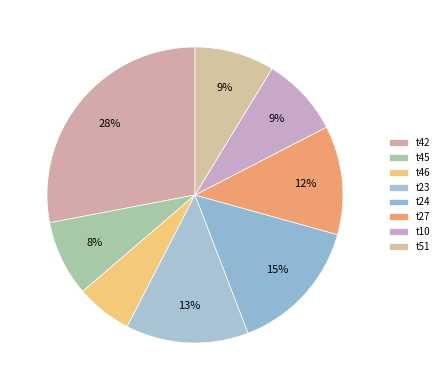

To the nearest percent, what percentage of the pie is t10?

9%